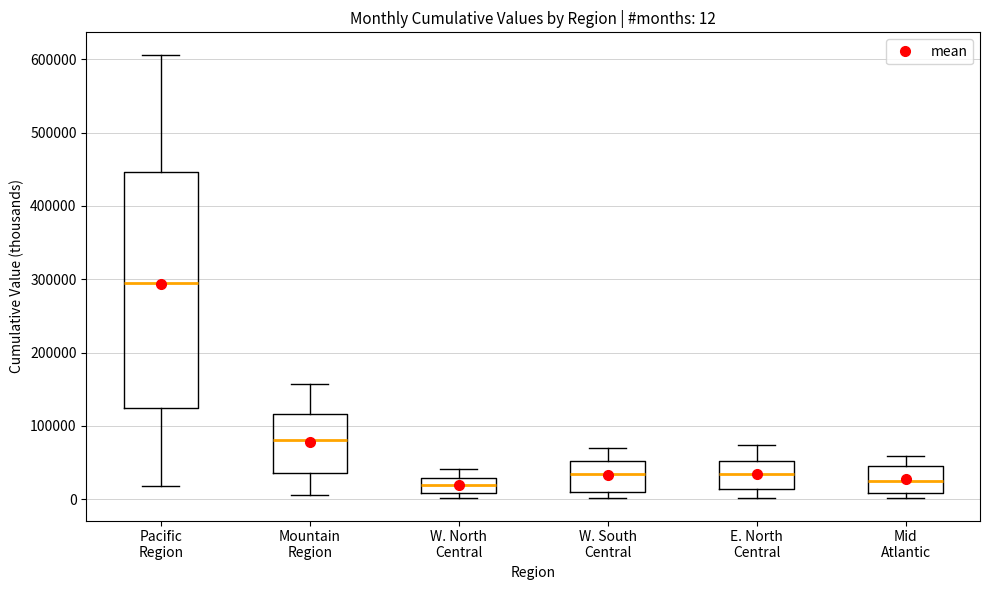

Which box is the tallest, from its lower edge to its upper edge?

Pacific Region